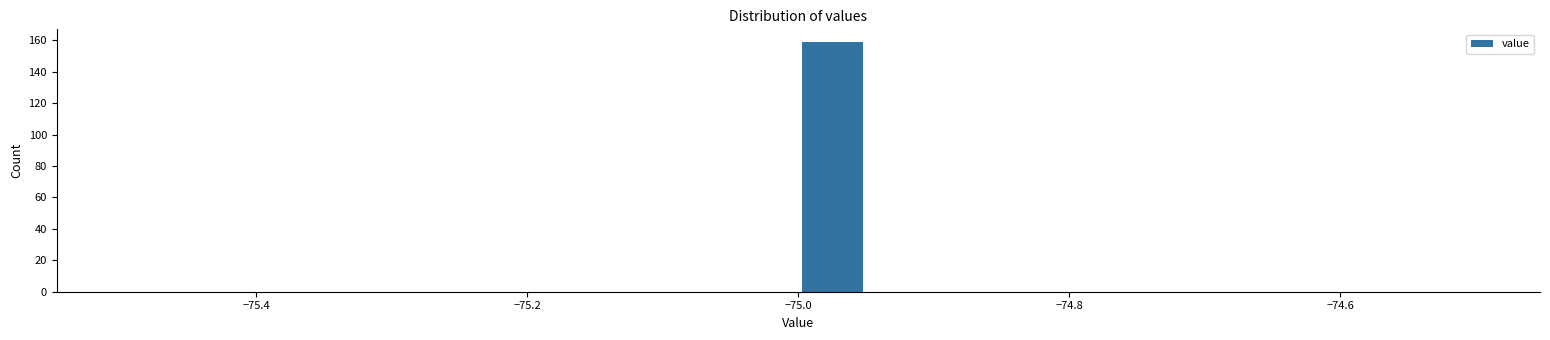

Around what value on the x-axis is the tallest bar? Give the approximate position of its centre, as read against the axis.

-74.98